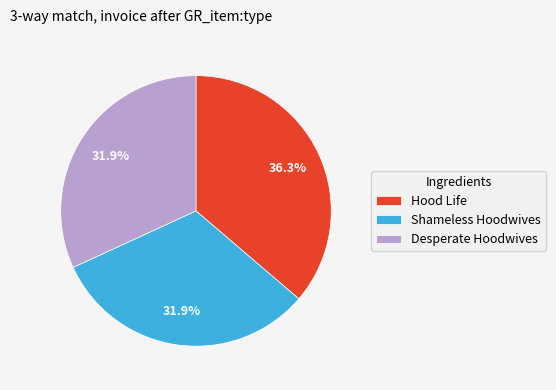

True or false: Shameless Hoodwives accounts for 32% of the total.

True